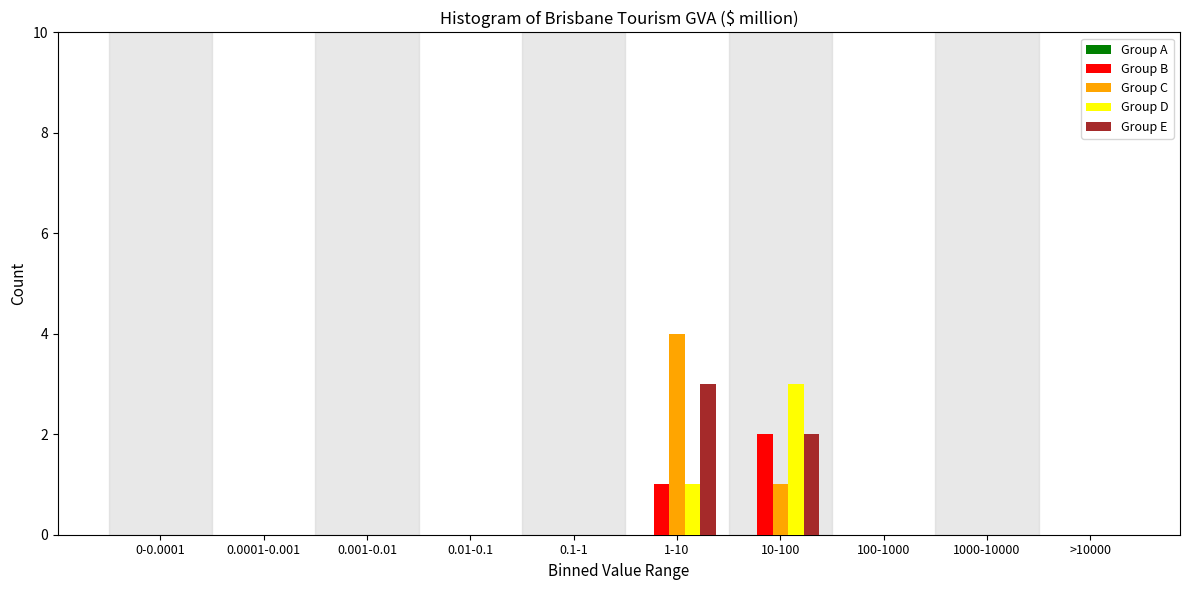

Is it true that Group C equals 0 at >10000?

True